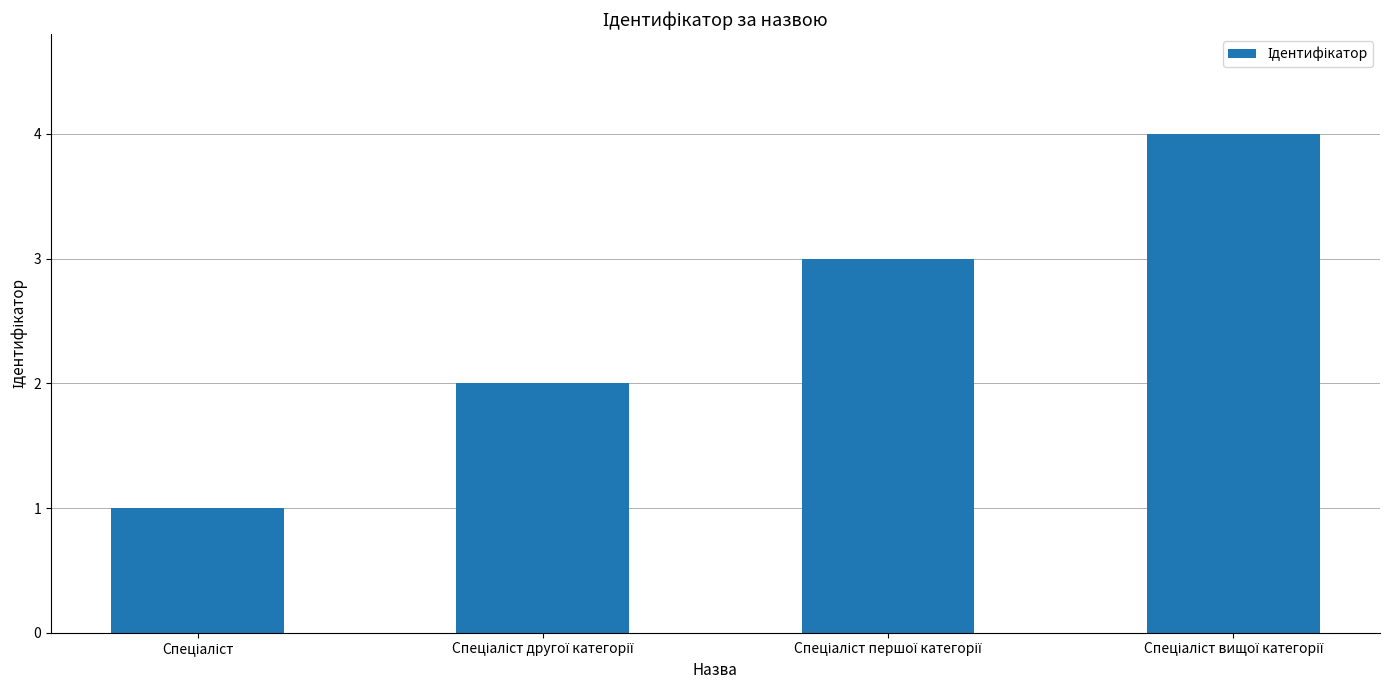

What is the sum of all values?

10